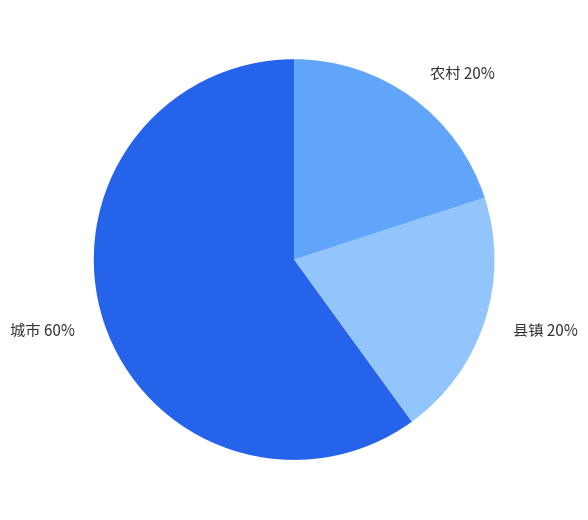

Is it true that 农村 is 13% of the pie?

False